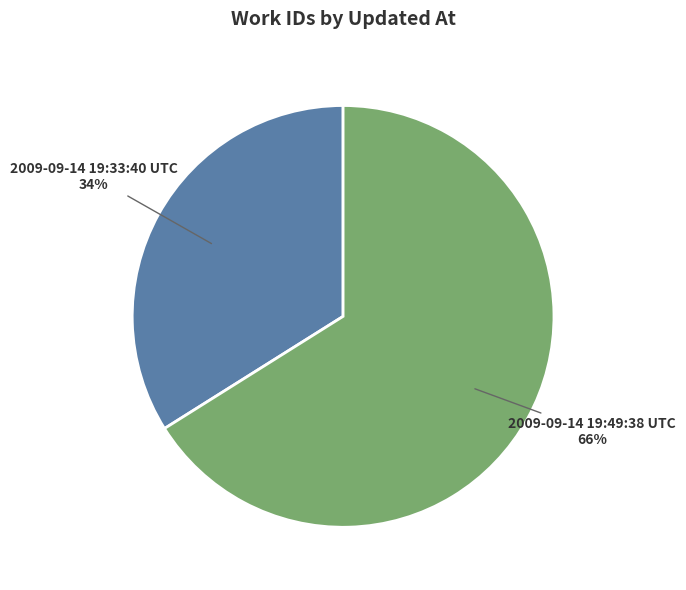

What is the largest slice in the pie chart?

2009-09-14 19:49:38 UTC